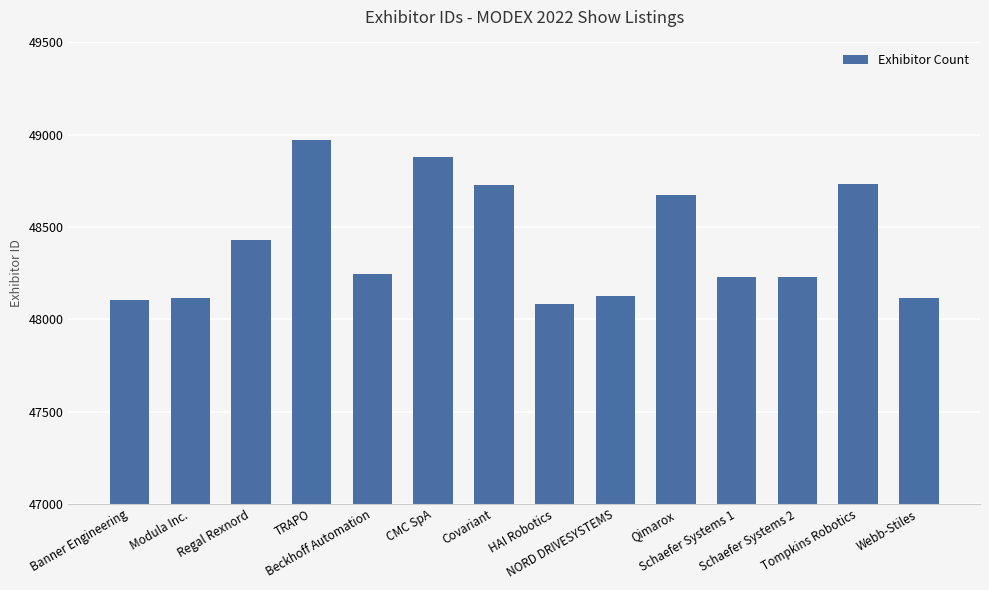

What is the difference between the values at Covariant and Schaefer Systems 1?

500